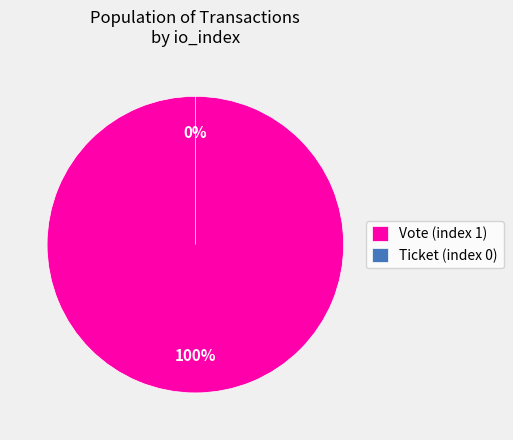

Does Ticket (index 0) account for over 50% of the chart?

No